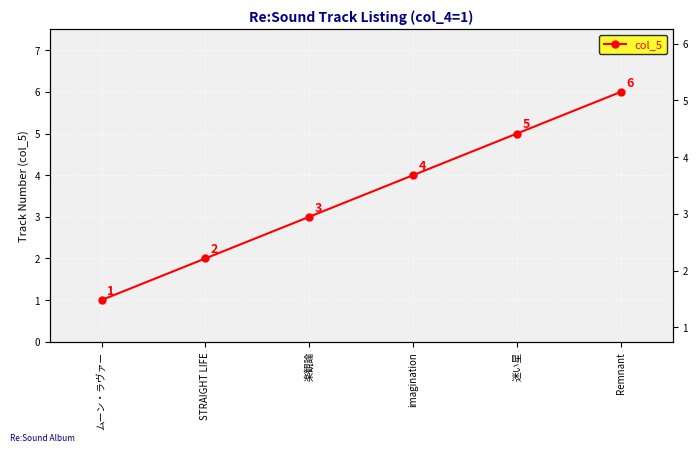

Rank the categories by value from highest to lowest.

Remnant, 迷い星, imagination, 楽観論, STRAIGHT LIFE, ムーン・ラヴァー